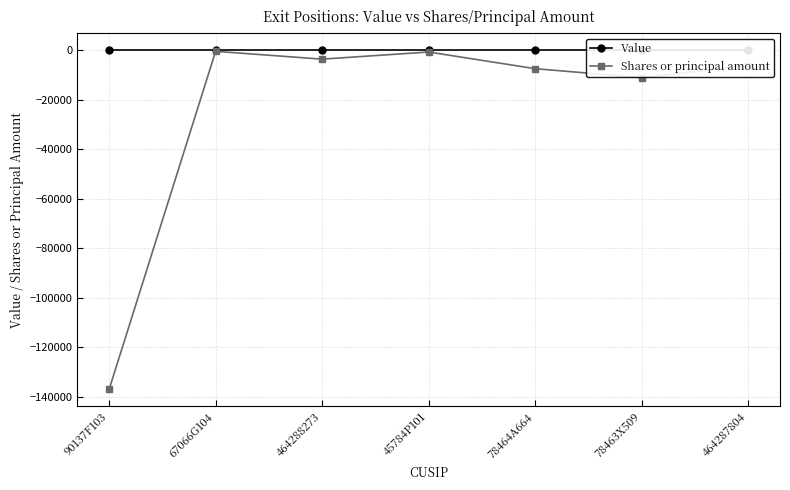

At which category is the sum across all series the highest?

67066G104